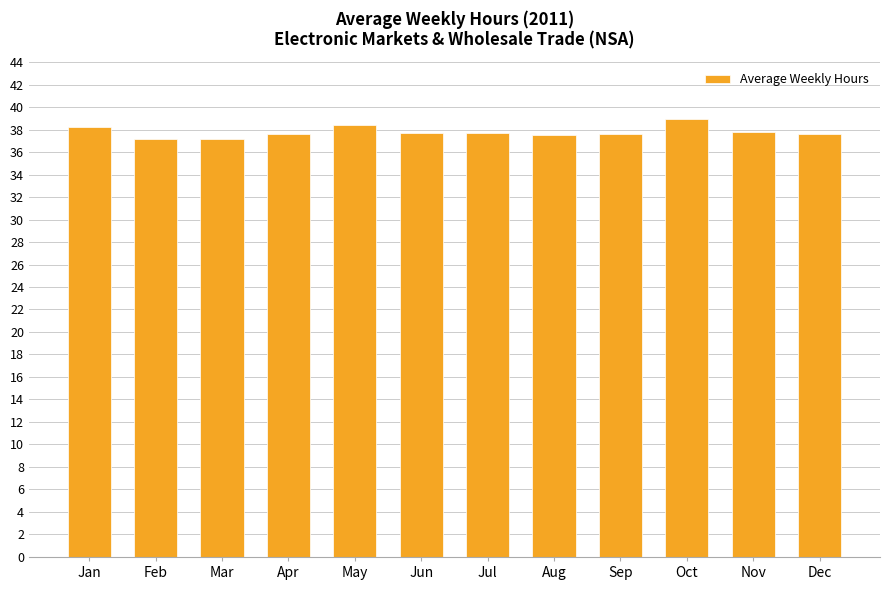

Is it true that the value at Dec is 37.6?

True